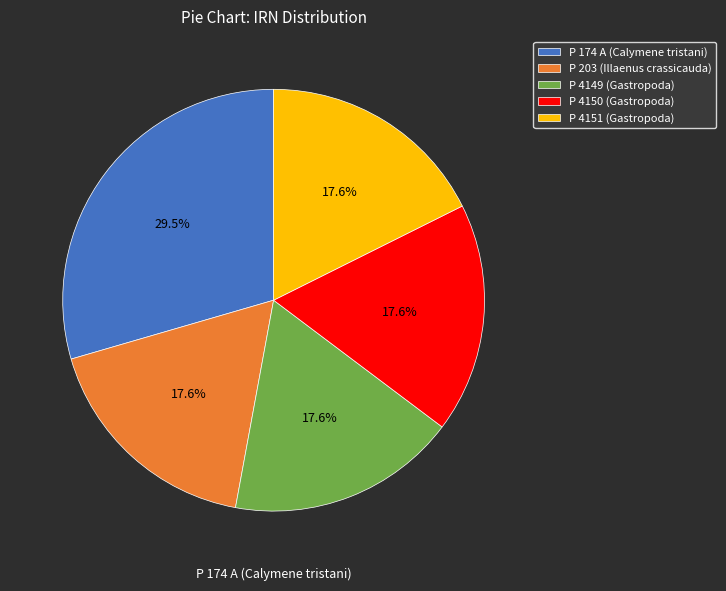

Is there any slice that represents more than half of the pie?

No